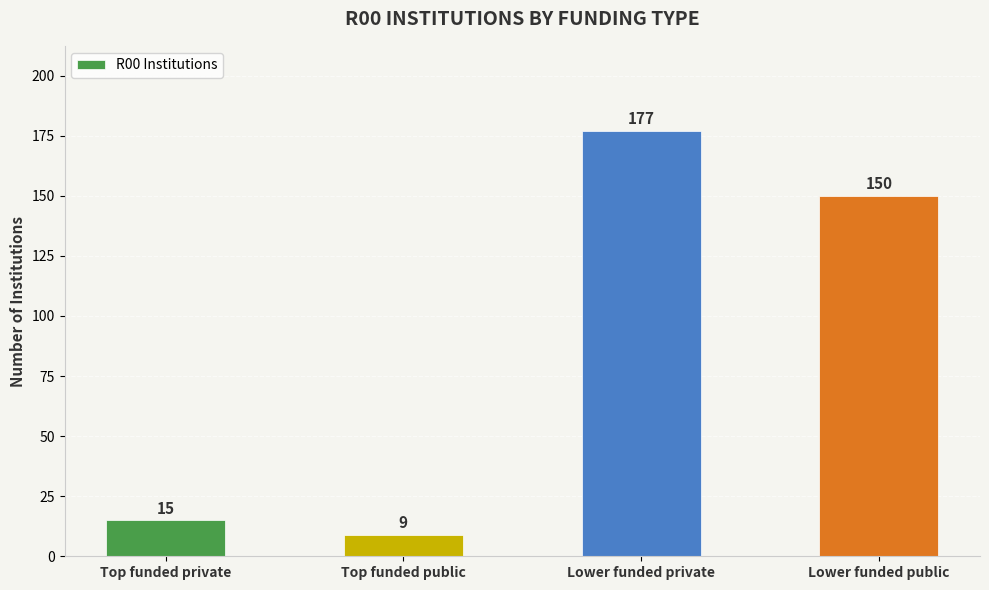

Reading left to right, list all the values displayed in this chart.

15	9	177	150